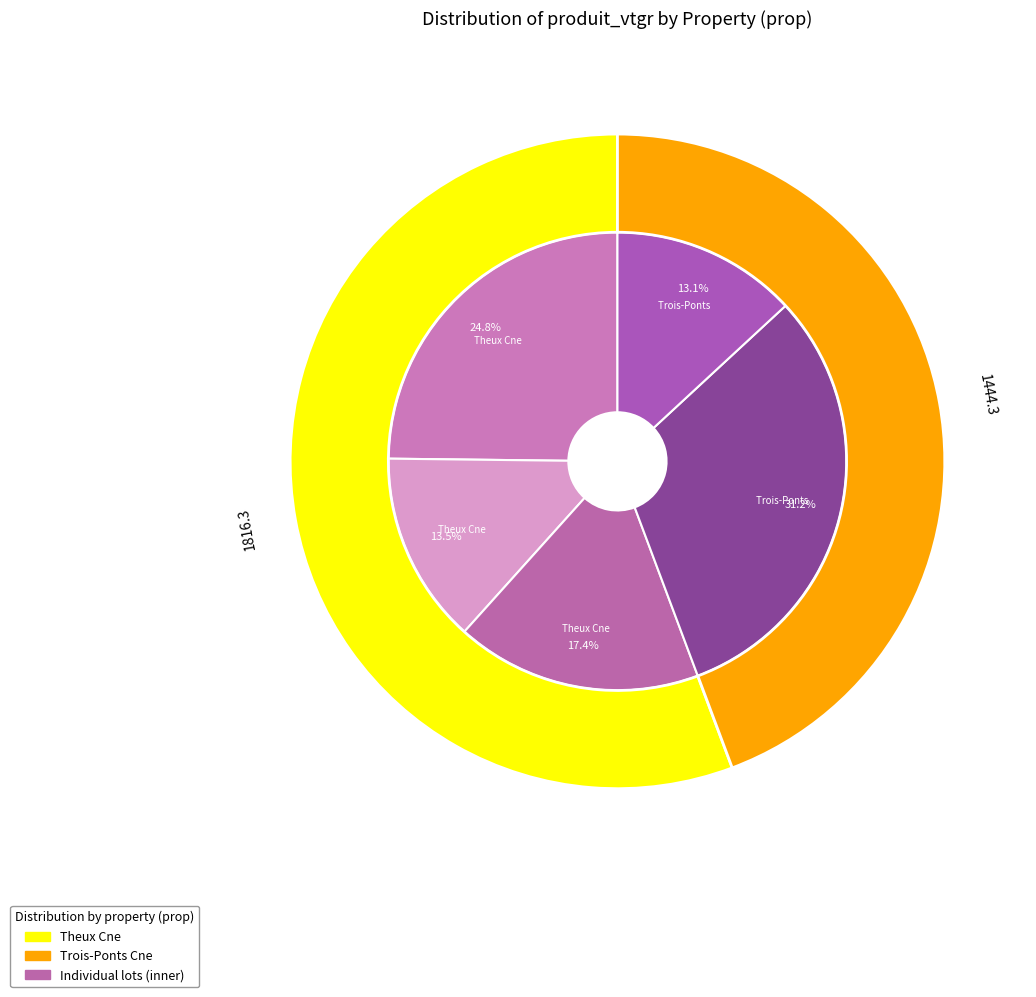

What is the ratio of the value at Theux Cne - lot 3 to the value at Theux Cne - lot 1?

0.7